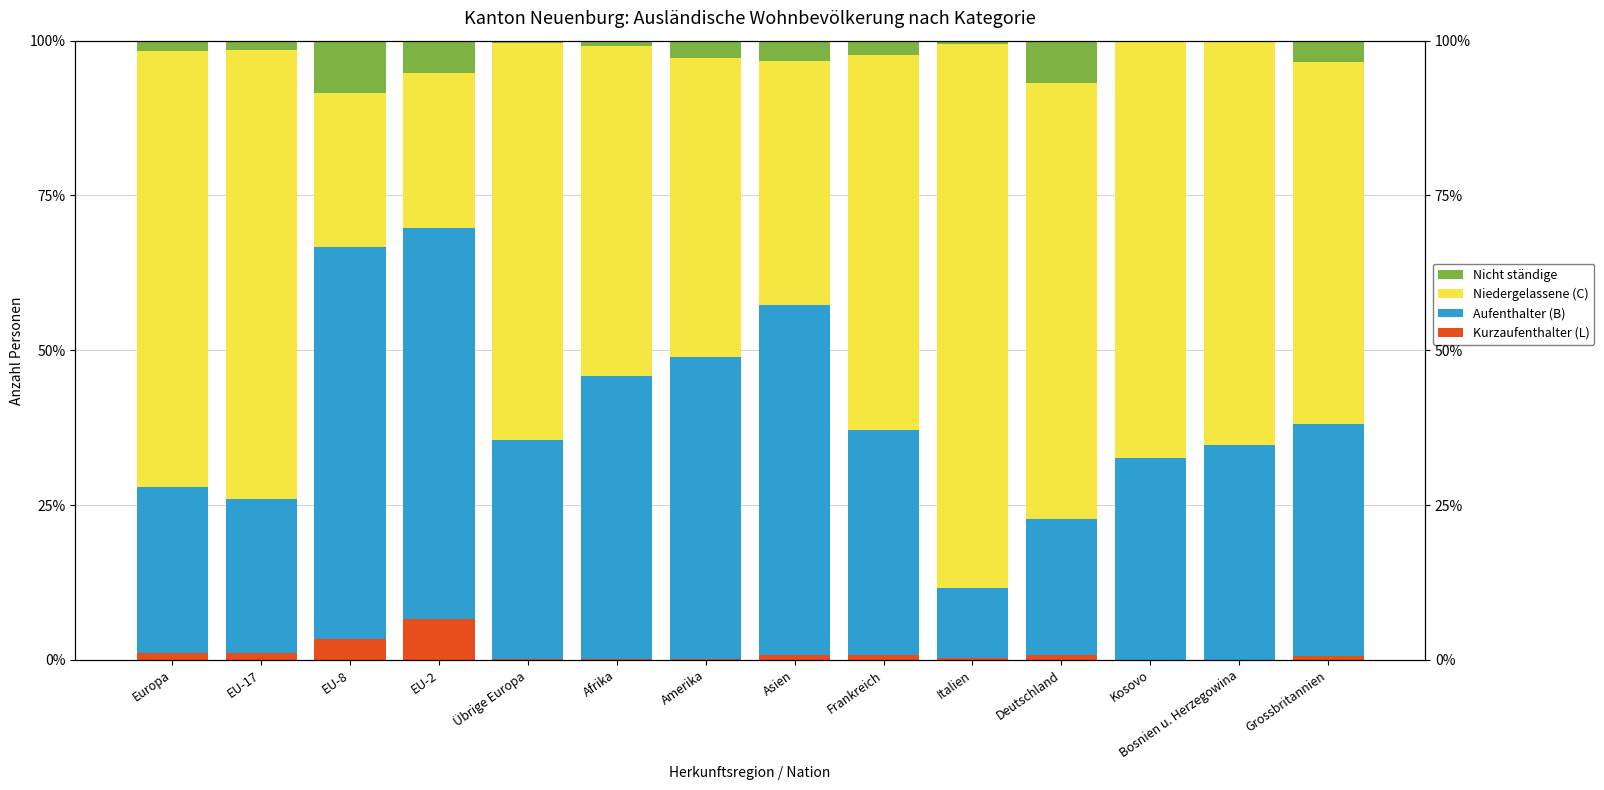

Read the Kurzaufenthalter (L) value at EU-8.

3.4